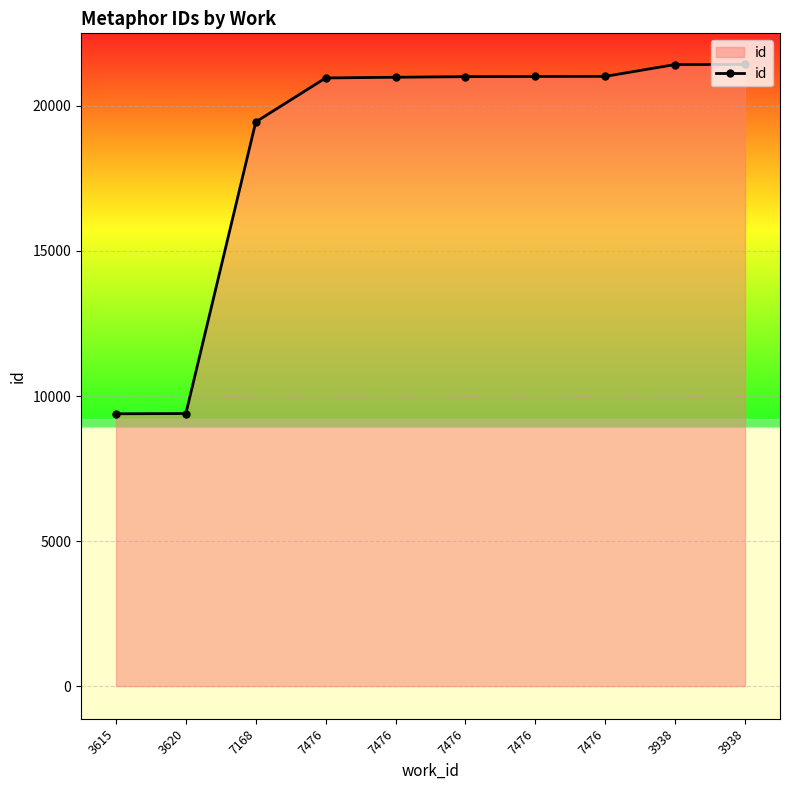

How many values are below 21011?

5